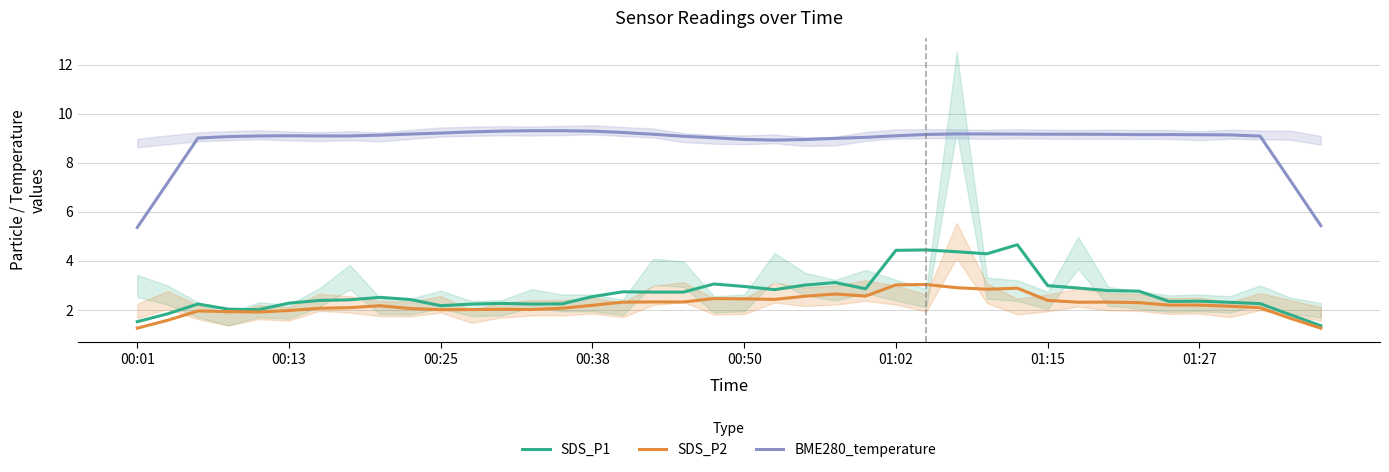

What is the highest value of the SDS_P1 series?

4.7